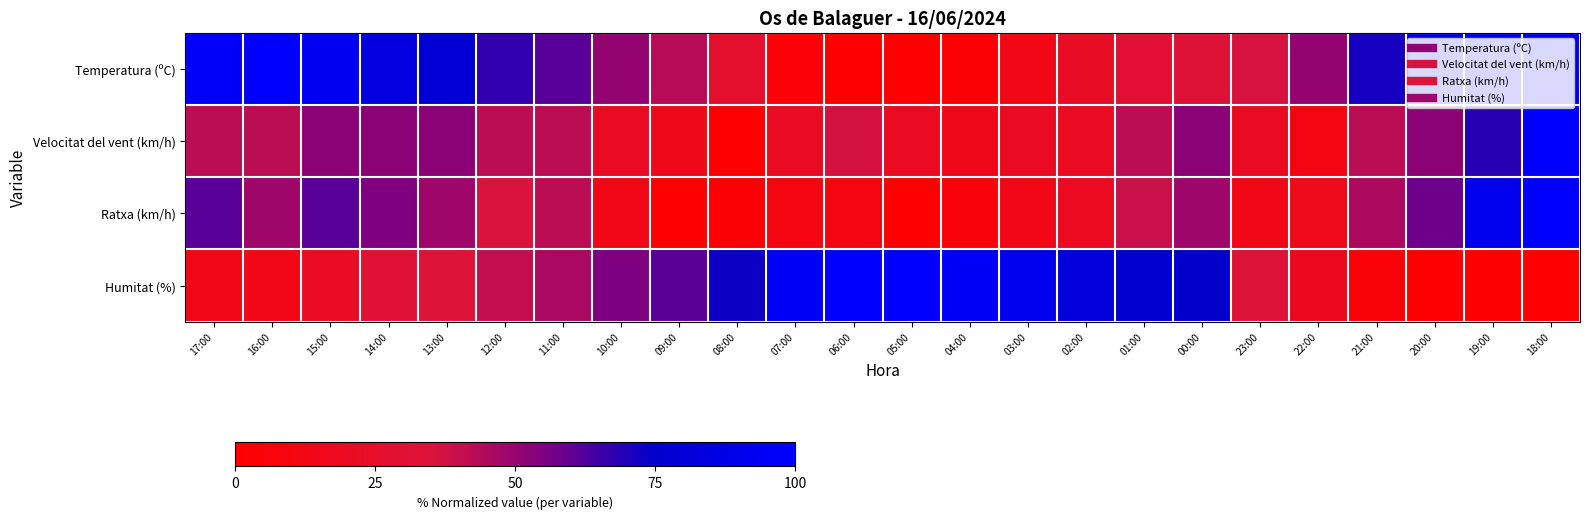

Reading left to right, list all the values displayed in this chart.

Temperatura (ºC): 17:00=97.5	16:00=100.0	15:00=92.5	14:00=84.4	13:00=78.8	12:00=67.5	11:00=61.3	10:00=50.6	09:00=43.1	08:00=26.2	07:00=5.0	06:00=0.0	05:00=0.6	04:00=2.5	03:00=12.5	02:00=21.9	01:00=29.4	00:00=32.5	23:00=36.3	22:00=50.6	21:00=71.3	20:00=86.2	19:00=90.6	18:00=92.5
Velocitat del vent (km/h): 17:00=42.1	16:00=42.1	15:00=52.6	14:00=52.6	13:00=52.6	12:00=42.1	11:00=42.1	10:00=21.1	09:00=15.8	08:00=0.0	07:00=21.1	06:00=36.8	05:00=21.1	04:00=15.8	03:00=21.1	02:00=21.1	01:00=42.1	00:00=52.6	23:00=21.1	22:00=10.5	21:00=42.1	20:00=52.6	19:00=68.4	18:00=100.0
Ratxa (km/h): 17:00=61.3	16:00=48.4	15:00=61.3	14:00=54.8	13:00=48.4	12:00=35.5	11:00=41.9	10:00=12.9	09:00=0.0	08:00=3.2	07:00=9.7	06:00=9.7	05:00=0.0	04:00=6.5	03:00=12.9	02:00=19.4	01:00=38.7	00:00=48.4	23:00=12.9	22:00=16.1	21:00=45.2	20:00=58.1	19:00=90.3	18:00=100.0
Humitat (%): 17:00=13.5	16:00=13.5	15:00=21.6	14:00=31.1	13:00=33.8	12:00=40.5	11:00=45.9	10:00=55.4	09:00=60.8	08:00=73.0	07:00=95.9	06:00=100.0	05:00=100.0	04:00=95.9	03:00=91.9	02:00=82.4	01:00=75.7	00:00=74.3	23:00=33.8	22:00=17.6	21:00=5.4	20:00=0.0	19:00=1.4	18:00=0.0